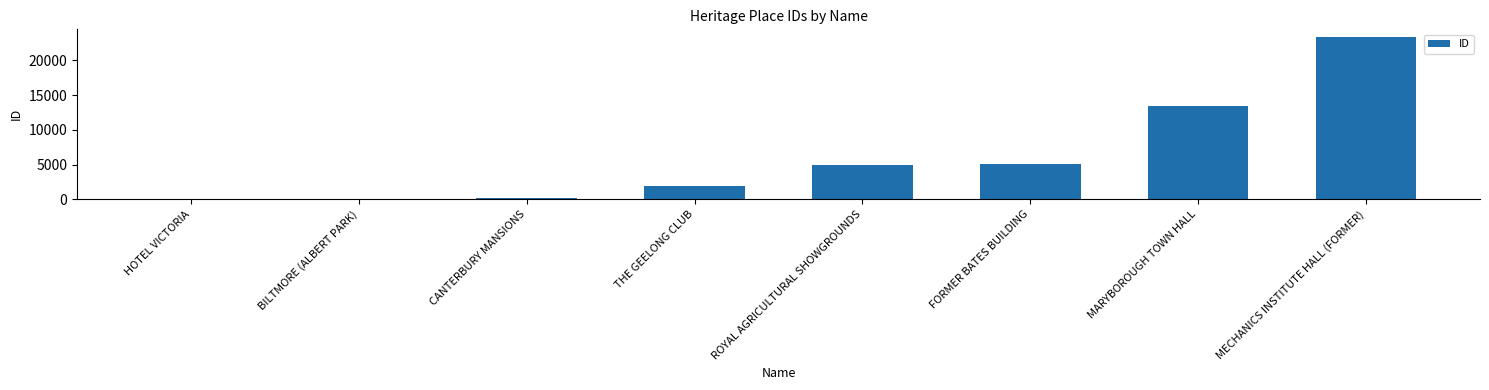

Where is the data nearest to the value 11654?

MARYBOROUGH TOWN HALL